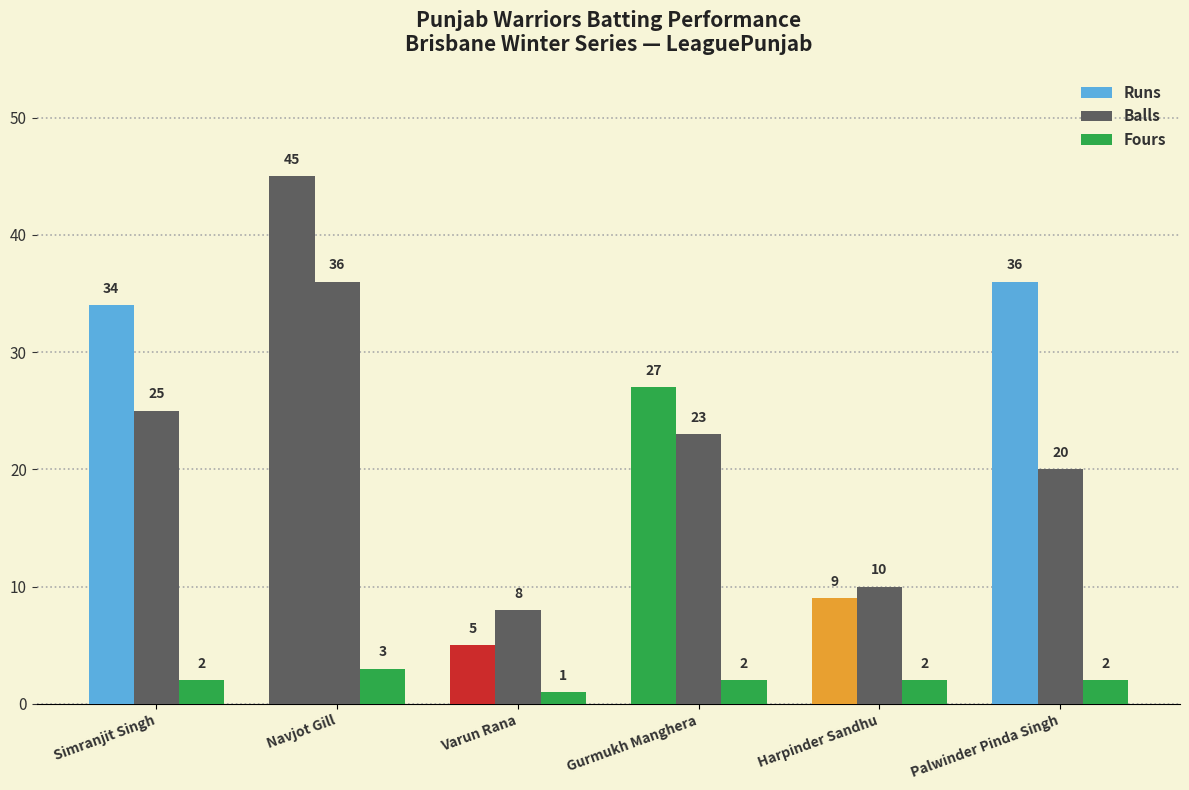

How many categories are shown in the chart?

6